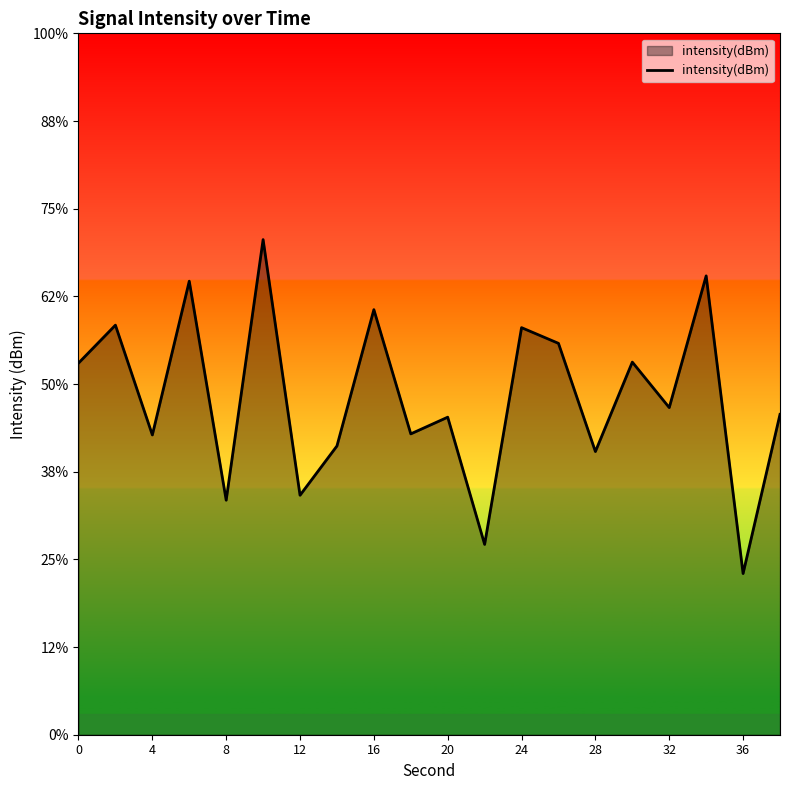

Does the chart display data point markers on the line(s)?

No